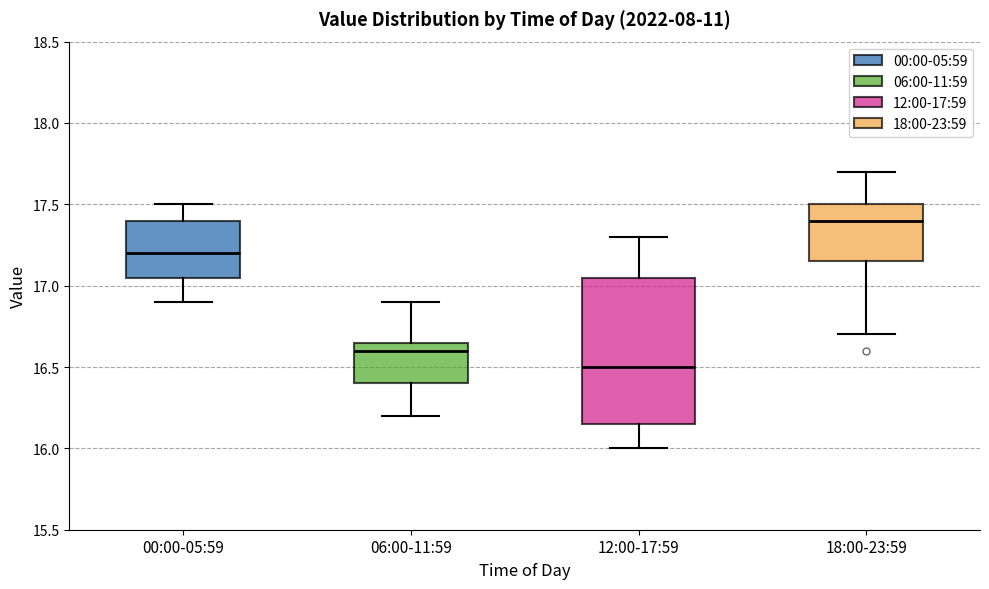

Where is the upper edge of the box for 12:00-17:59 on the y-axis? The values are not printed on the chart, so give them approximately, as read against the axis.

17.05